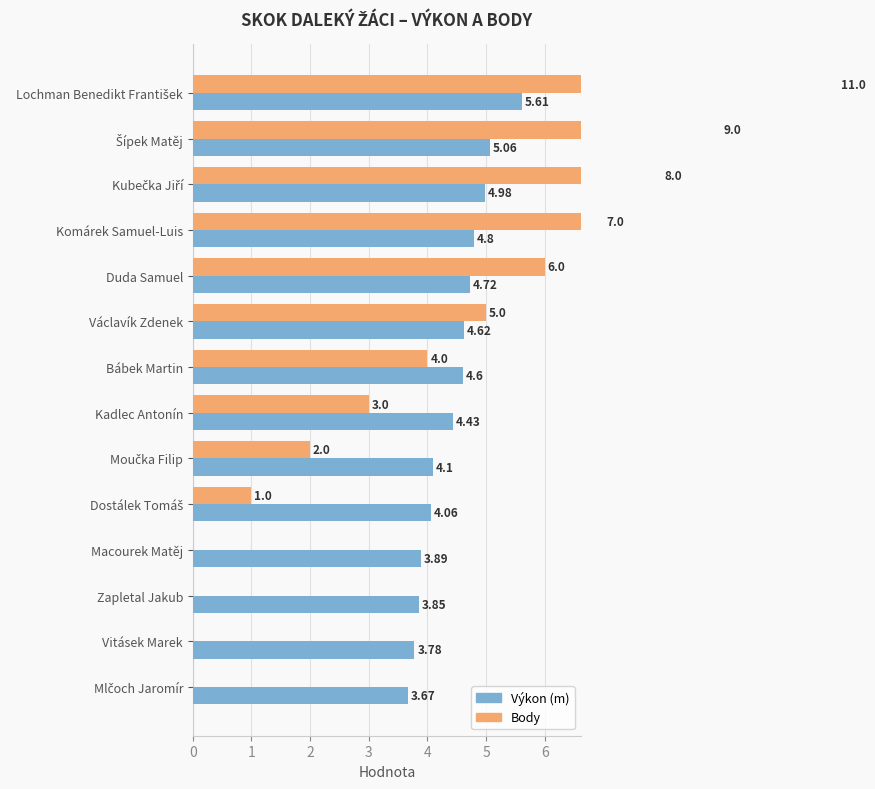

How many categories are shown in the chart?

14